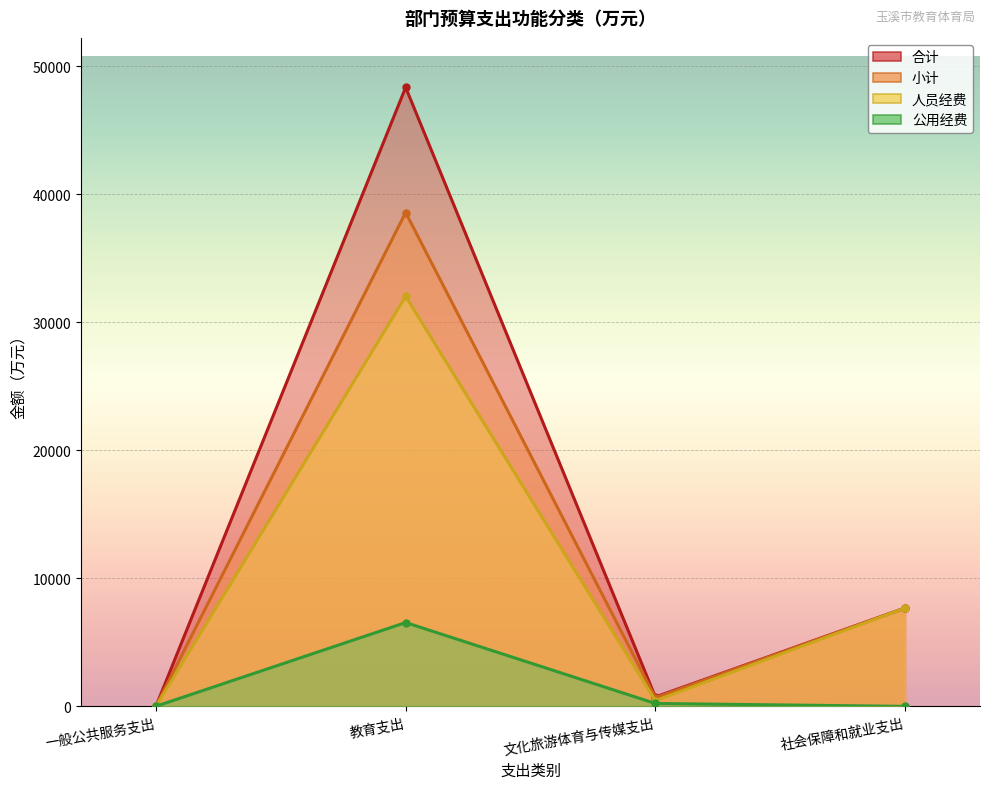

True or false: 合计 and 小计 cross at least once.

False